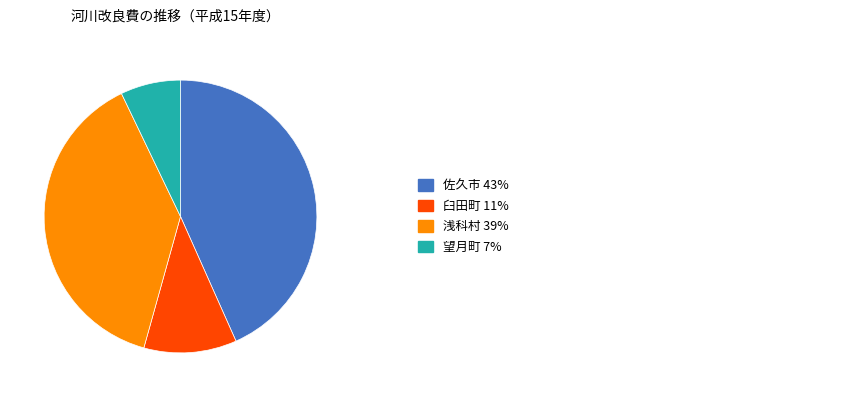

Is there any slice that represents more than half of the pie?

No